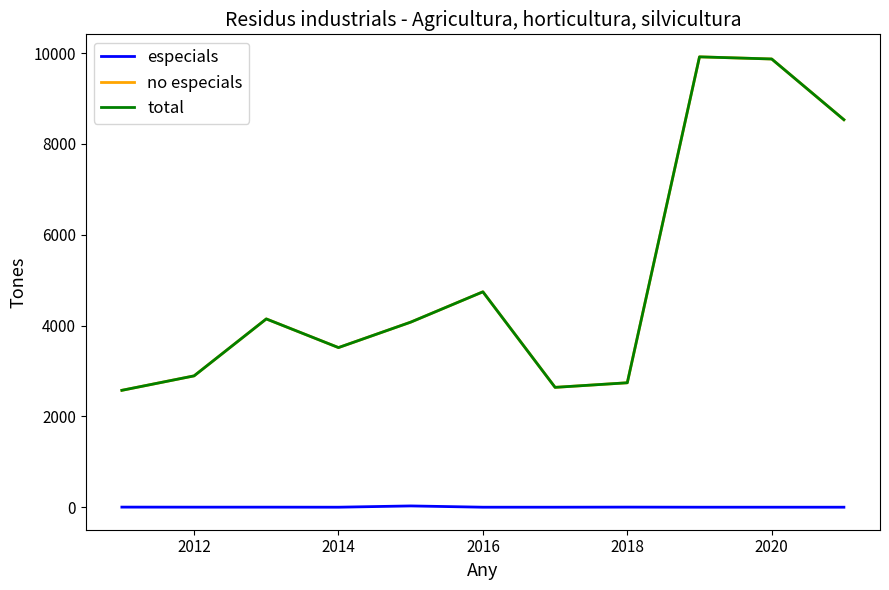

True or false: especials has a value of -12 at 2016.

False